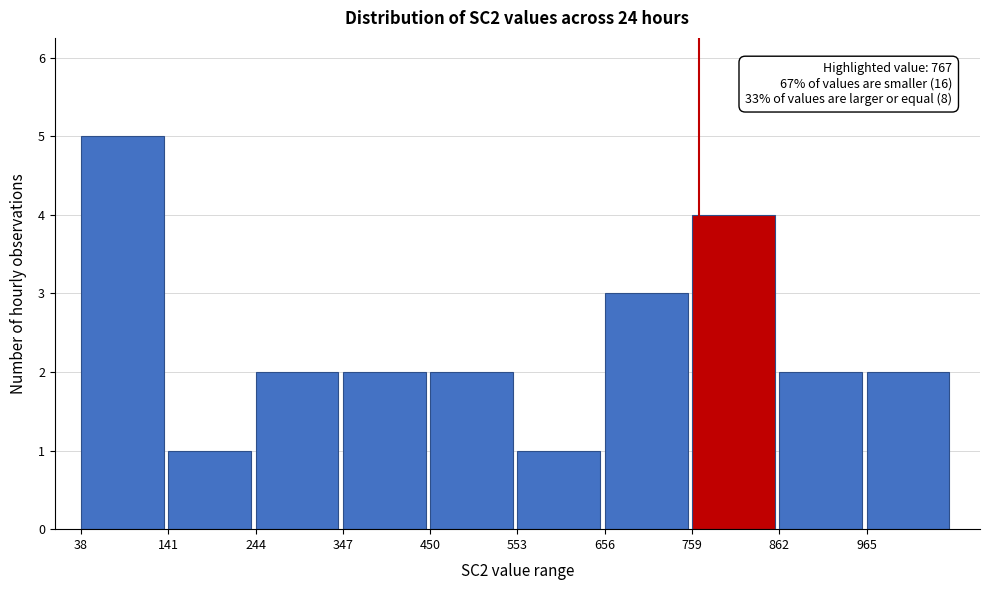

Which range on the x-axis has the tallest bar?

40 to 140